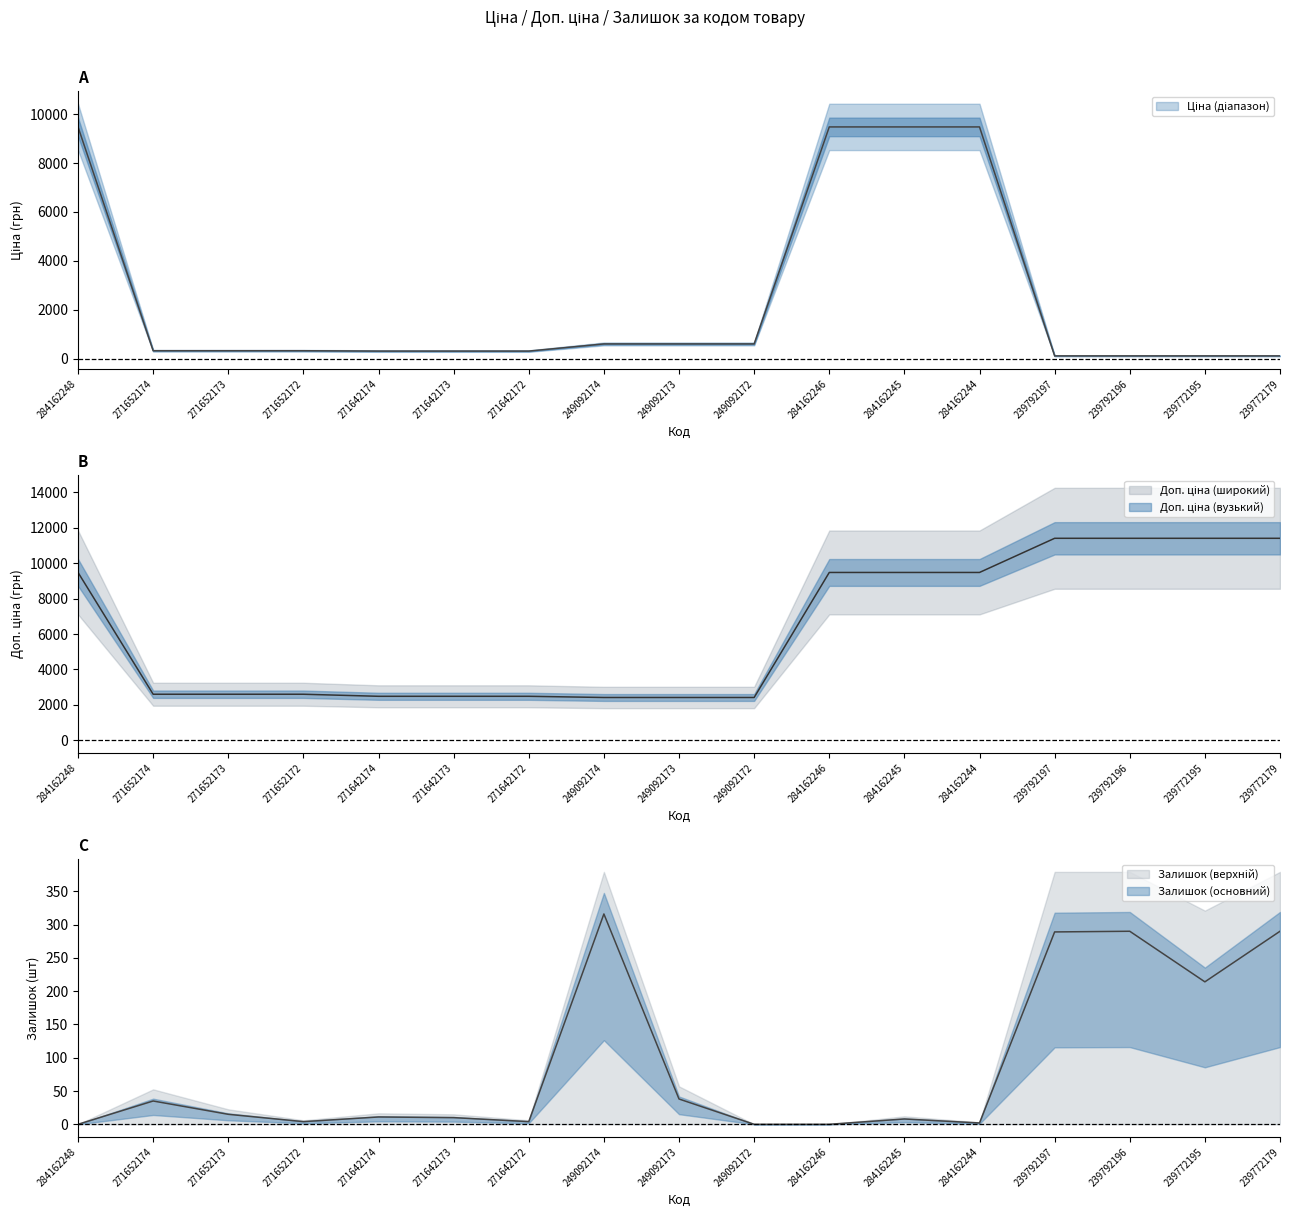

In Залишок, how many points are higher than both neighbors (excluding endpoints)?

5